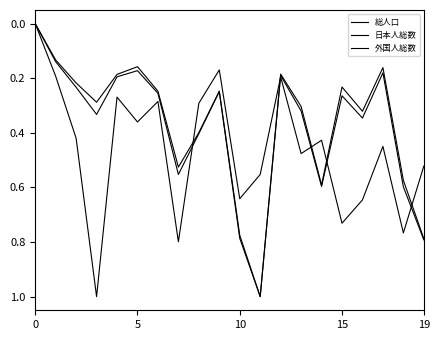

Does the chart display data point markers on the line(s)?

No